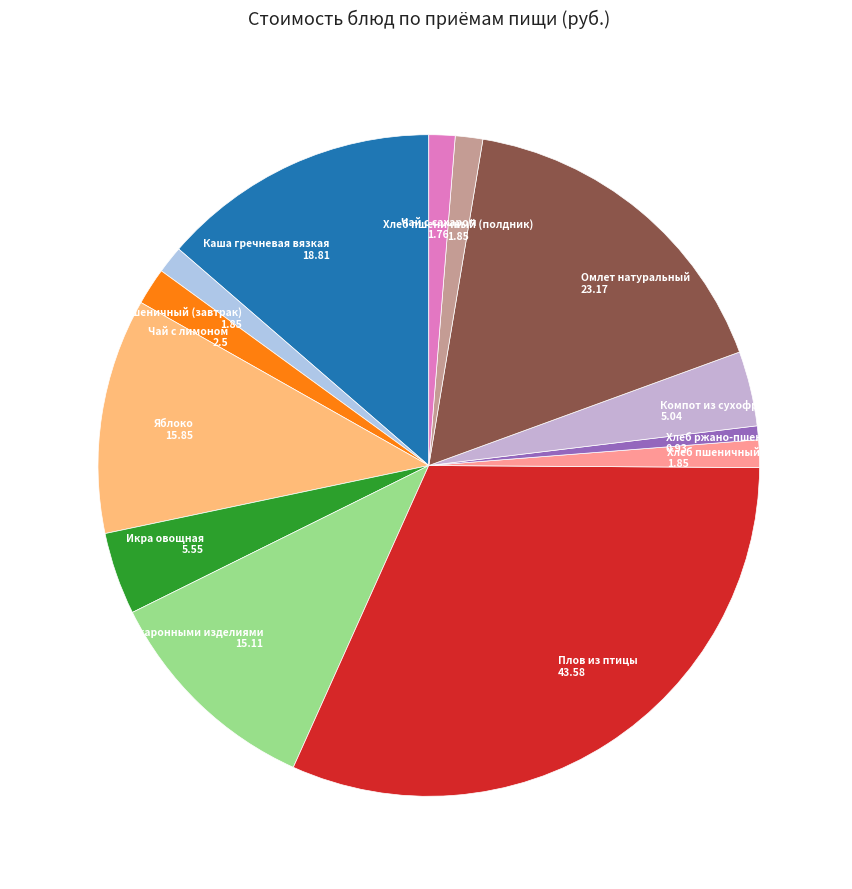

Which has a higher value, Икра овощная or Чай с лимоном?

Икра овощная